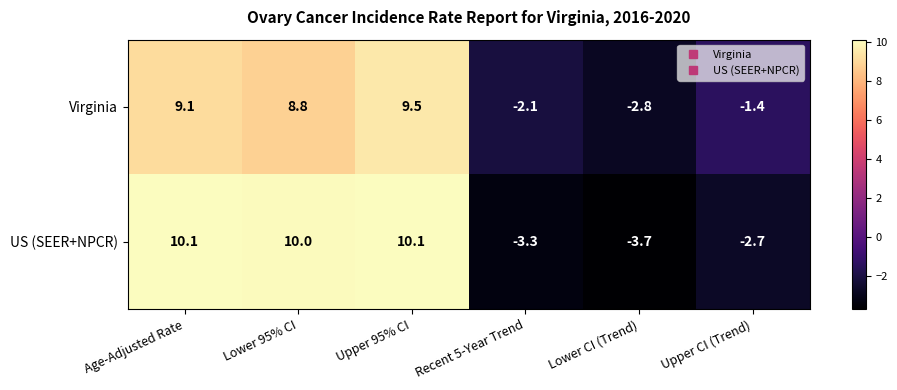

What is the total value across all series at Age-Adjusted Rate?

19.2